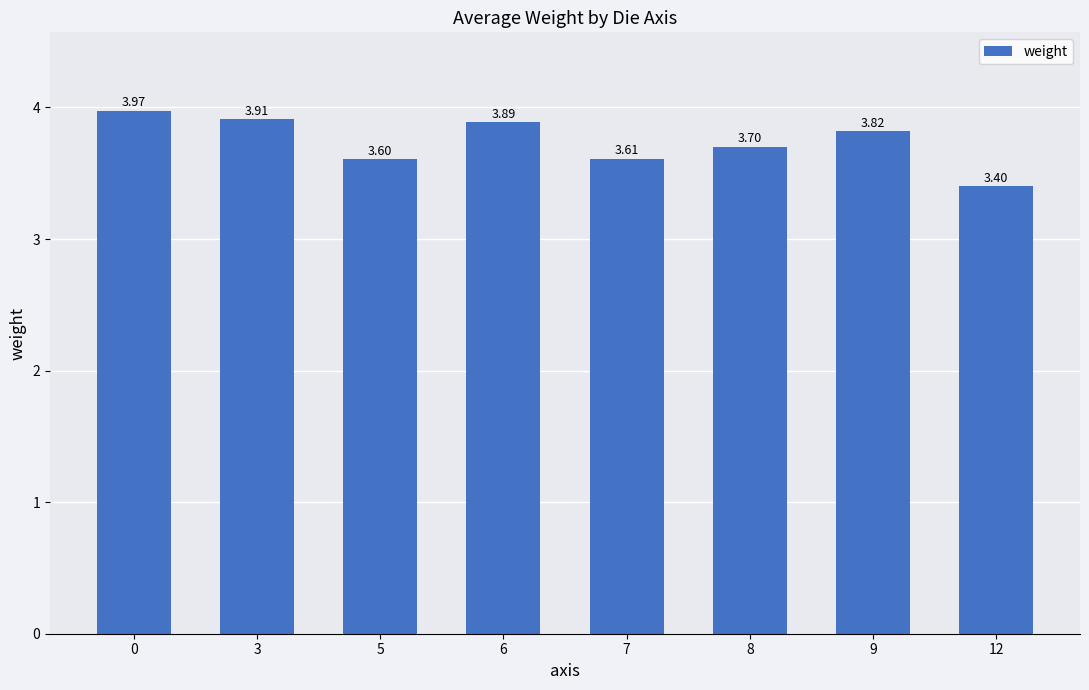

How many categories are shown in the chart?

8